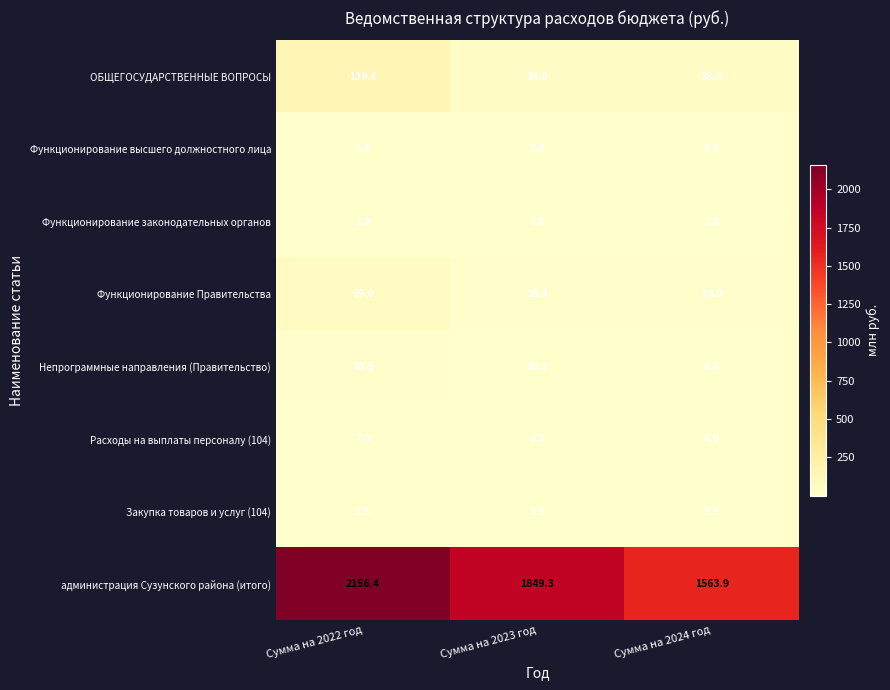

What is the sum of the Функционирование Правительства values at Сумма на 2023 год and Сумма на 2022 год?

85.4